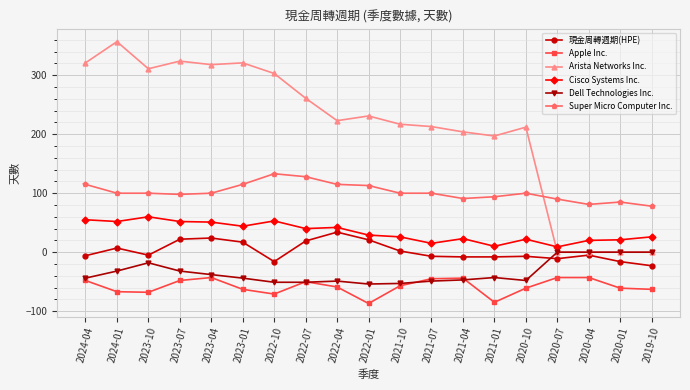

How many intersections are there between Cisco Systems Inc. and Arista Networks Inc.?

1